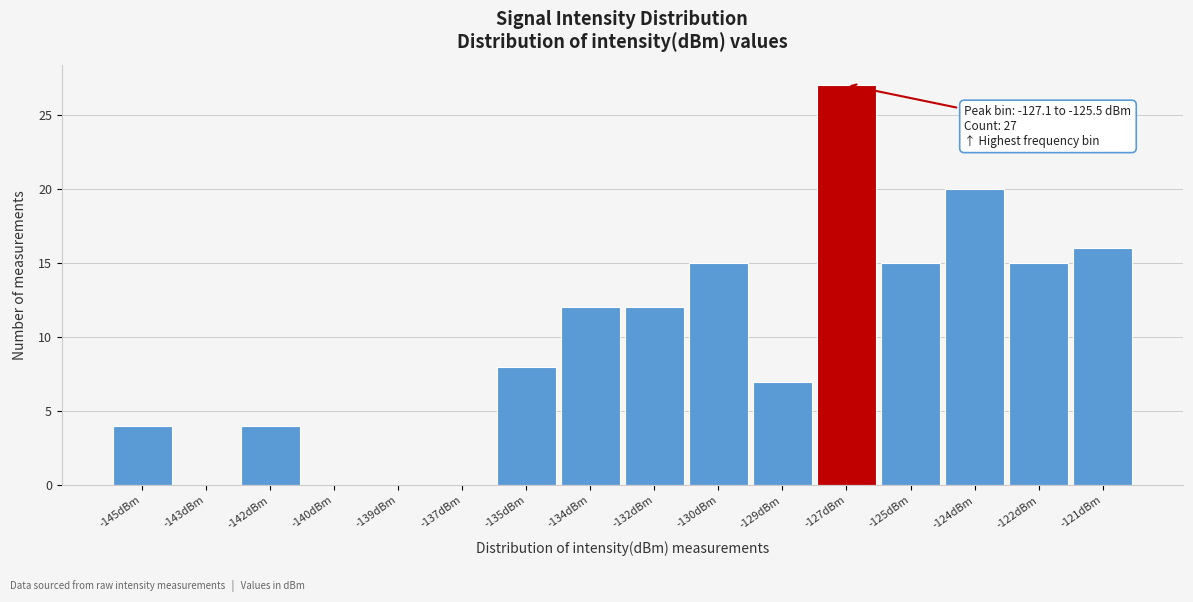

Reading right to left, transcribe all the data shown in this chart.

-121dBm=16	-122dBm=15	-124dBm=20	-125dBm=15	-127dBm=27	-129dBm=7	-130dBm=15	-132dBm=12	-134dBm=12	-135dBm=8	-137dBm=0	-139dBm=0	-140dBm=0	-142dBm=4	-143dBm=0	-145dBm=4